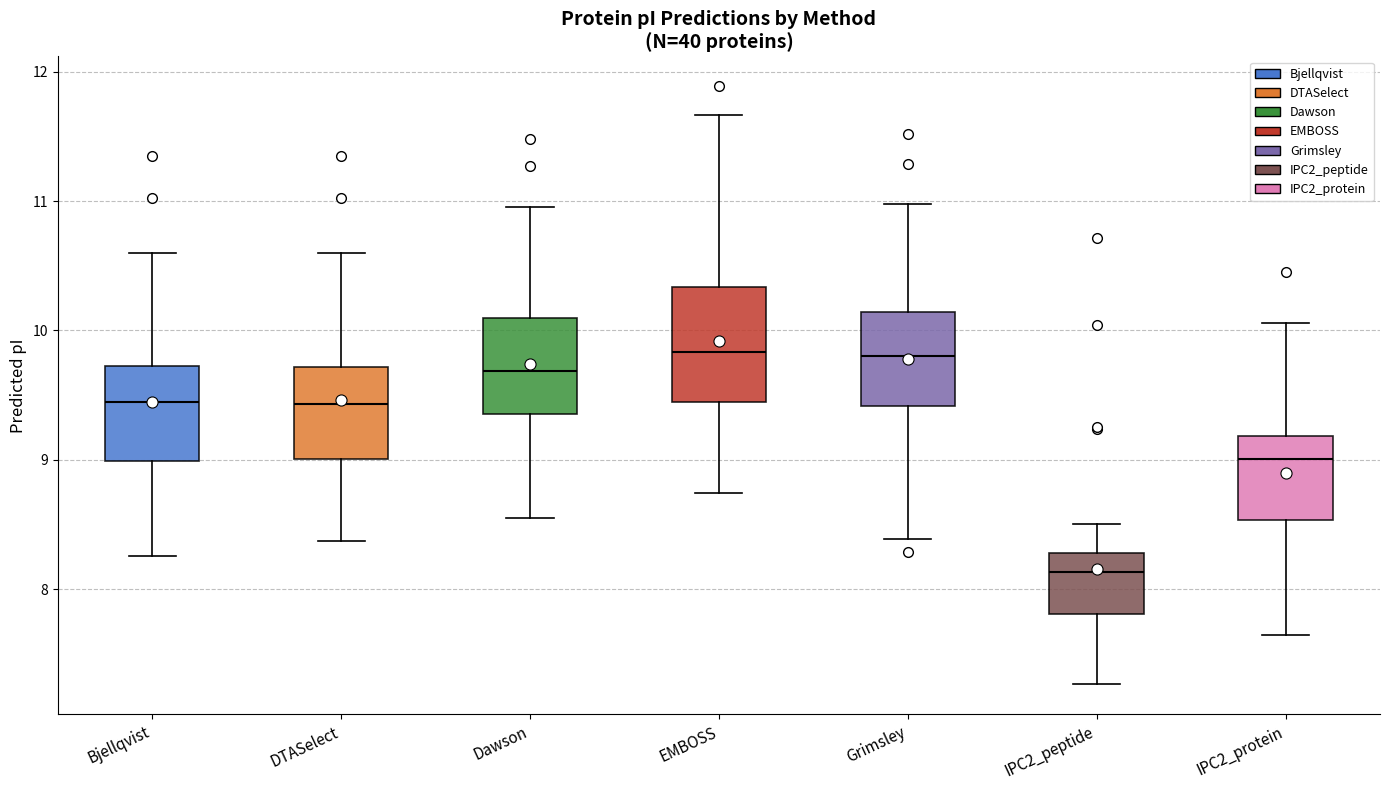

Which box's median line is the lowest?

IPC2_peptide